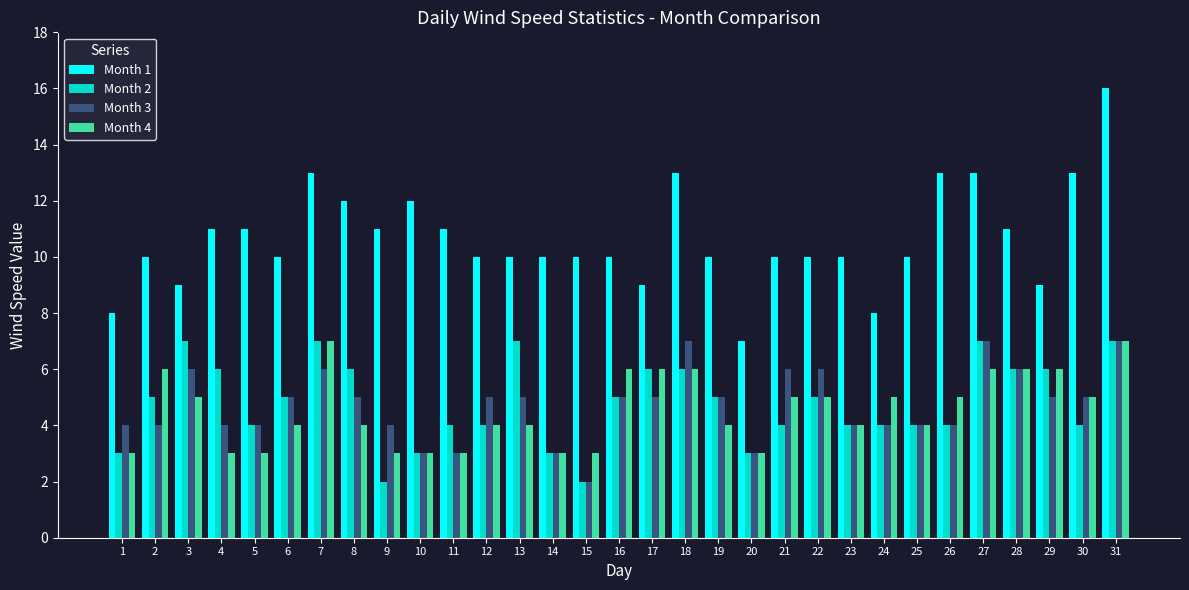

True or false: Month 4 has a value of 8 at 18.

False